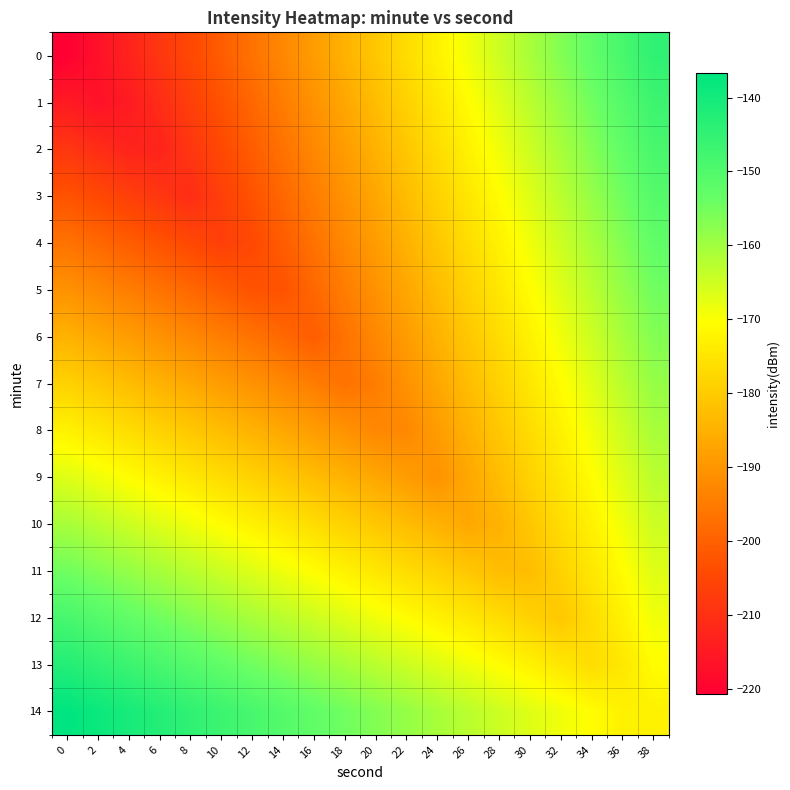

Reading left to right, extract all data points from this chart.

0: 0=-220.7	2=-216.7	4=-212.7	6=-208.7	8=-204.7	10=-200.7	12=-196.7	14=-192.7	16=-188.7	18=-184.7	20=-180.7	22=-176.7	24=-172.7	26=-168.7	28=-164.7	30=-160.7	32=-156.7	34=-152.7	36=-148.7	38=-144.7
1: 0=-214.7	2=-216.7	4=-214.7	6=-210.7	8=-206.7	10=-202.7	12=-198.7	14=-194.7	16=-190.7	18=-186.7	20=-182.7	22=-178.7	24=-174.7	26=-170.7	28=-166.7	30=-162.7	32=-158.7	34=-154.7	36=-150.7	38=-146.7
2: 0=-208.7	2=-210.7	4=-212.7	6=-212.7	8=-208.7	10=-204.7	12=-200.7	14=-196.7	16=-192.7	18=-188.7	20=-184.7	22=-180.7	24=-176.7	26=-172.7	28=-168.7	30=-164.7	32=-160.7	34=-156.7	36=-152.7	38=-148.7
3: 0=-202.7	2=-204.7	4=-206.7	6=-208.7	8=-210.7	10=-206.7	12=-202.7	14=-198.7	16=-194.7	18=-190.7	20=-186.7	22=-182.7	24=-178.7	26=-174.7	28=-170.7	30=-166.7	32=-162.7	34=-158.7	36=-154.7	38=-150.7
4: 0=-196.7	2=-198.7	4=-200.7	6=-202.7	8=-204.7	10=-206.7	12=-204.7	14=-200.7	16=-196.7	18=-192.7	20=-188.7	22=-184.7	24=-180.7	26=-176.7	28=-172.7	30=-168.7	32=-164.7	34=-160.7	36=-156.7	38=-152.7
5: 0=-190.7	2=-192.7	4=-194.7	6=-196.7	8=-198.7	10=-200.7	12=-202.7	14=-202.7	16=-198.7	18=-194.7	20=-190.7	22=-186.7	24=-182.7	26=-178.7	28=-174.7	30=-170.7	32=-166.7	34=-162.7	36=-158.7	38=-154.7
6: 0=-184.7	2=-186.7	4=-188.7	6=-190.7	8=-192.7	10=-194.7	12=-196.7	14=-198.7	16=-200.7	18=-196.7	20=-192.7	22=-188.7	24=-184.7	26=-180.7	28=-176.7	30=-172.7	32=-168.7	34=-164.7	36=-160.7	38=-156.7
7: 0=-178.7	2=-180.7	4=-182.7	6=-184.7	8=-186.7	10=-188.7	12=-190.7	14=-192.7	16=-194.7	18=-196.7	20=-194.7	22=-190.7	24=-186.7	26=-182.7	28=-178.7	30=-174.7	32=-170.7	34=-166.7	36=-162.7	38=-158.7
8: 0=-172.7	2=-174.7	4=-176.7	6=-178.7	8=-180.7	10=-182.7	12=-184.7	14=-186.7	16=-188.7	18=-190.7	20=-192.7	22=-192.7	24=-188.7	26=-184.7	28=-180.7	30=-176.7	32=-172.7	34=-168.7	36=-164.7	38=-160.7
9: 0=-166.7	2=-168.7	4=-170.7	6=-172.7	8=-174.7	10=-176.7	12=-178.7	14=-180.7	16=-182.7	18=-184.7	20=-186.7	22=-188.7	24=-190.7	26=-186.7	28=-182.7	30=-178.7	32=-174.7	34=-170.7	36=-166.7	38=-162.7
10: 0=-160.7	2=-162.7	4=-164.7	6=-166.7	8=-168.7	10=-170.7	12=-172.7	14=-174.7	16=-176.7	18=-178.7	20=-180.7	22=-182.7	24=-184.7	26=-186.7	28=-184.7	30=-180.7	32=-176.7	34=-172.7	36=-168.7	38=-164.7
11: 0=-154.7	2=-156.7	4=-158.7	6=-160.7	8=-162.7	10=-164.7	12=-166.7	14=-168.7	16=-170.7	18=-172.7	20=-174.7	22=-176.7	24=-178.7	26=-180.7	28=-182.7	30=-182.7	32=-178.7	34=-174.7	36=-170.7	38=-166.7
12: 0=-148.7	2=-150.7	4=-152.7	6=-154.7	8=-156.7	10=-158.7	12=-160.7	14=-162.7	16=-164.7	18=-166.7	20=-168.7	22=-170.7	24=-172.7	26=-174.7	28=-176.7	30=-178.7	32=-180.7	34=-176.7	36=-172.7	38=-168.7
13: 0=-142.7	2=-144.7	4=-146.7	6=-148.7	8=-150.7	10=-152.7	12=-154.7	14=-156.7	16=-158.7	18=-160.7	20=-162.7	22=-164.7	24=-166.7	26=-168.7	28=-170.7	30=-172.7	32=-174.7	34=-176.7	36=-174.7	38=-170.7
14: 0=-136.7	2=-138.7	4=-140.7	6=-142.7	8=-144.7	10=-146.7	12=-148.7	14=-150.7	16=-152.7	18=-154.7	20=-156.7	22=-158.7	24=-160.7	26=-162.7	28=-164.7	30=-166.7	32=-168.7	34=-170.7	36=-172.7	38=-172.7